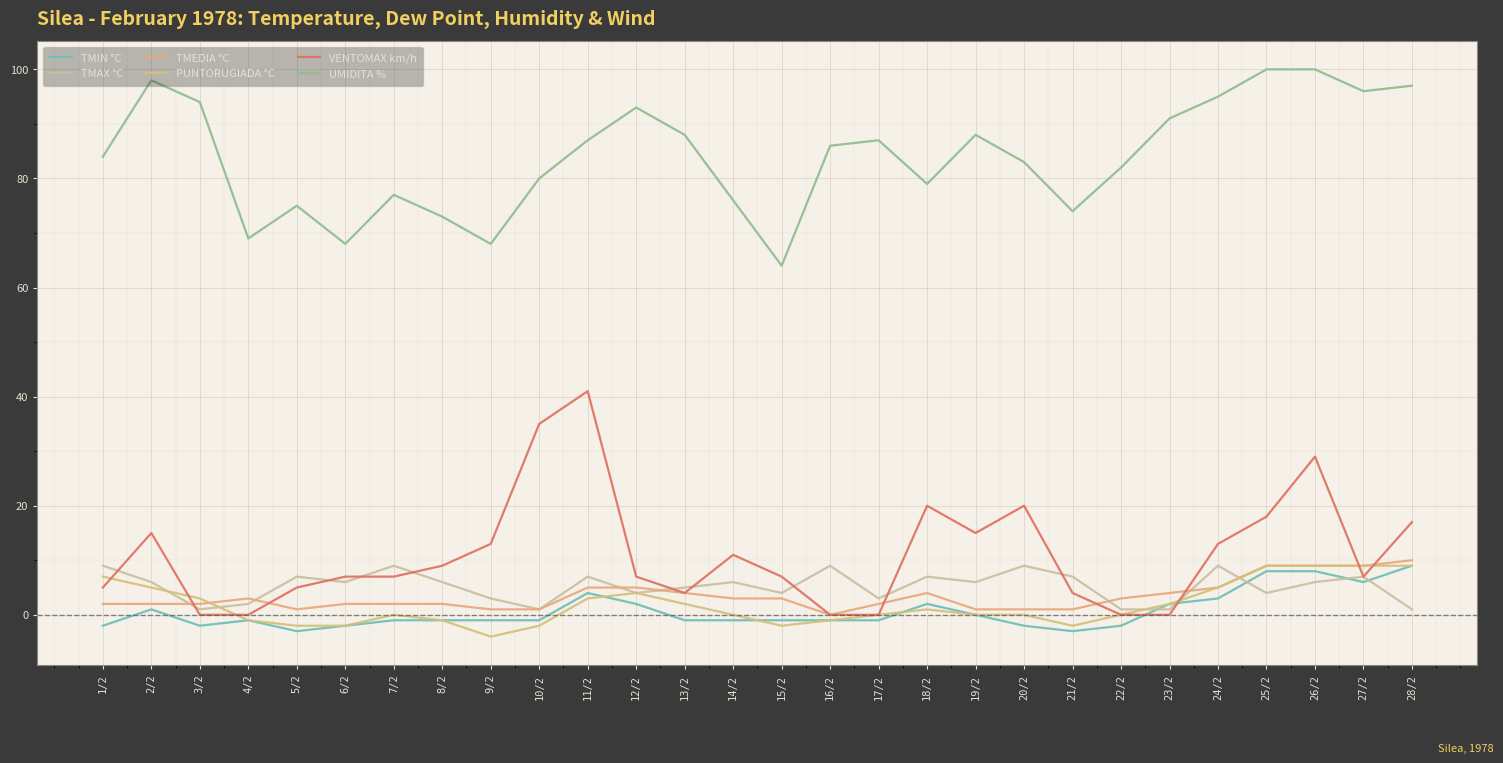

What is the difference between the TMAX °C values at 12/2 and 17/2?

1